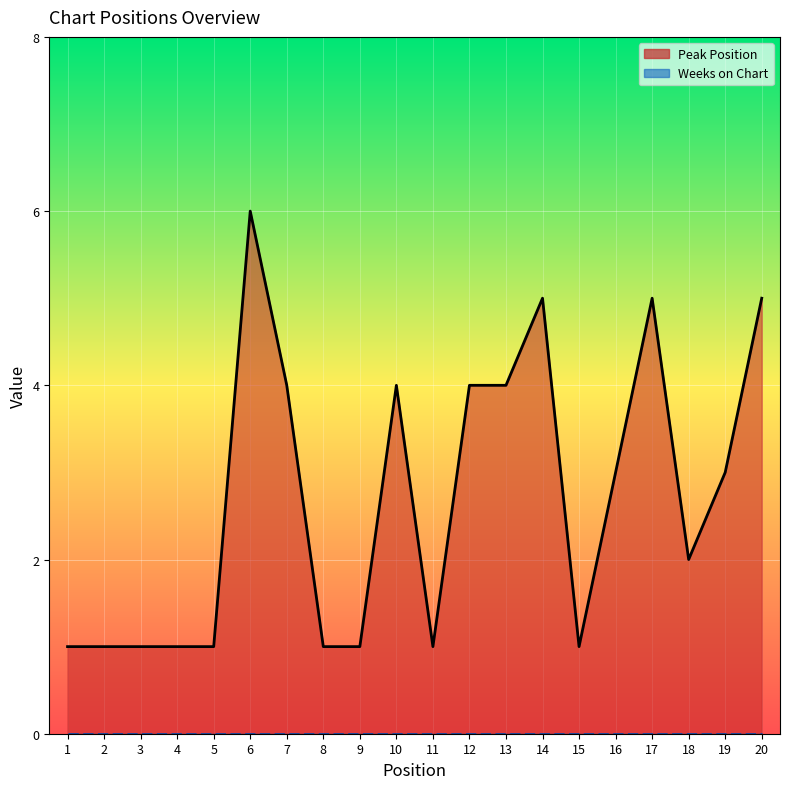

What is the approximate value at 2?

1